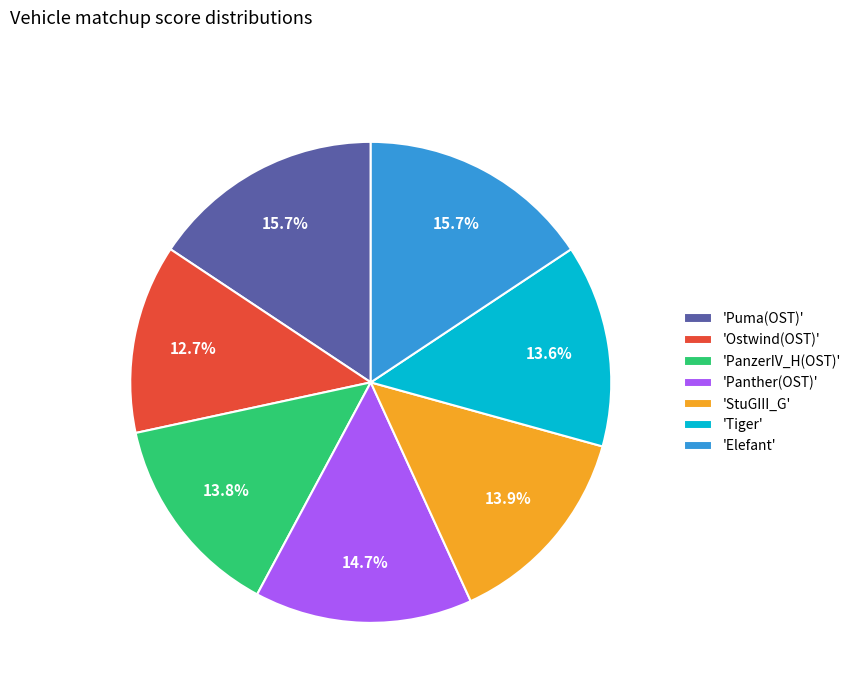

Which category has the smallest portion of the pie?

'Ostwind(OST)'